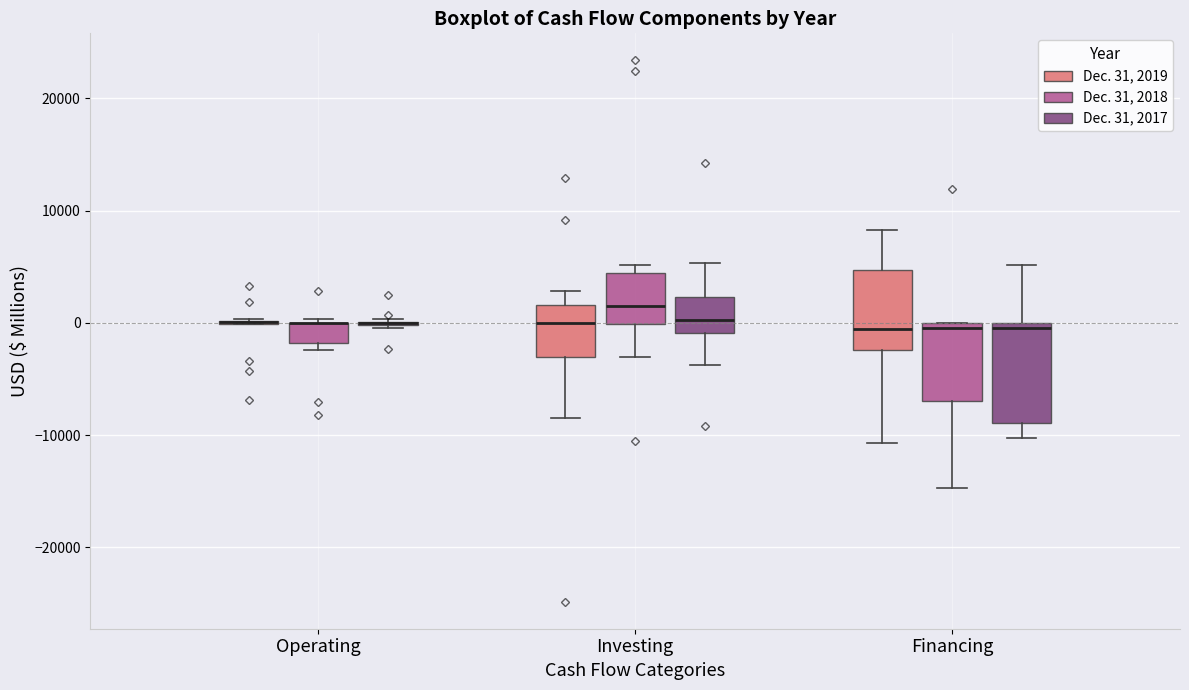

Reading left to right, read every box against the y-axis: the position of its median line, the range the box covers, and the ends of its whiskers. The values are not printed on the chart, so give them approximately, as read against the axis.

Operating (Dec. 31, 2019): box collapsed to a line at 0, whiskers 0 to 0
Operating (Dec. 31, 2018): median 0 (drawn on the box's upper edge), box -2000 to 0, whiskers -2000 (just below the box's lower edge) to 0 (just above the box's upper edge)
Operating (Dec. 31, 2017): box collapsed to a line at 0, whiskers 0 to 0
Investing (Dec. 31, 2019): median 0, box -3000 to 2000, whiskers -8000 to 3000
Investing (Dec. 31, 2018): median 2000, box 0 to 4000, whiskers -3000 to 5000
Investing (Dec. 31, 2017): median 0, box -1000 to 2000, whiskers -4000 to 5000
Financing (Dec. 31, 2019): median -1000, box -2000 to 5000, whiskers -11000 to 8000
Financing (Dec. 31, 2018): median 0 (just below the box's upper edge), box -7000 to 0, whiskers -15000 to 0
Financing (Dec. 31, 2017): median 0 (just below the box's upper edge), box -9000 to 0, whiskers -10000 to 5000